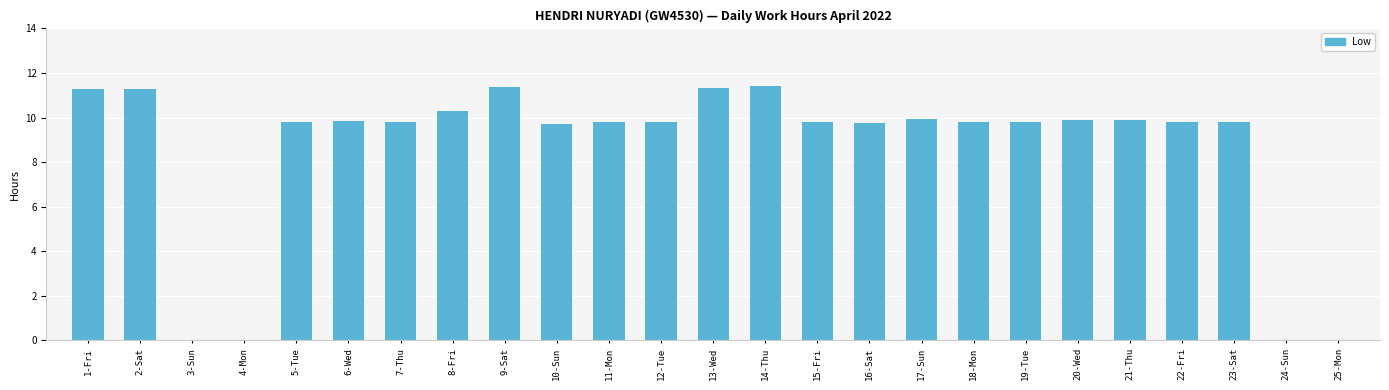

What is the average value?

8.6